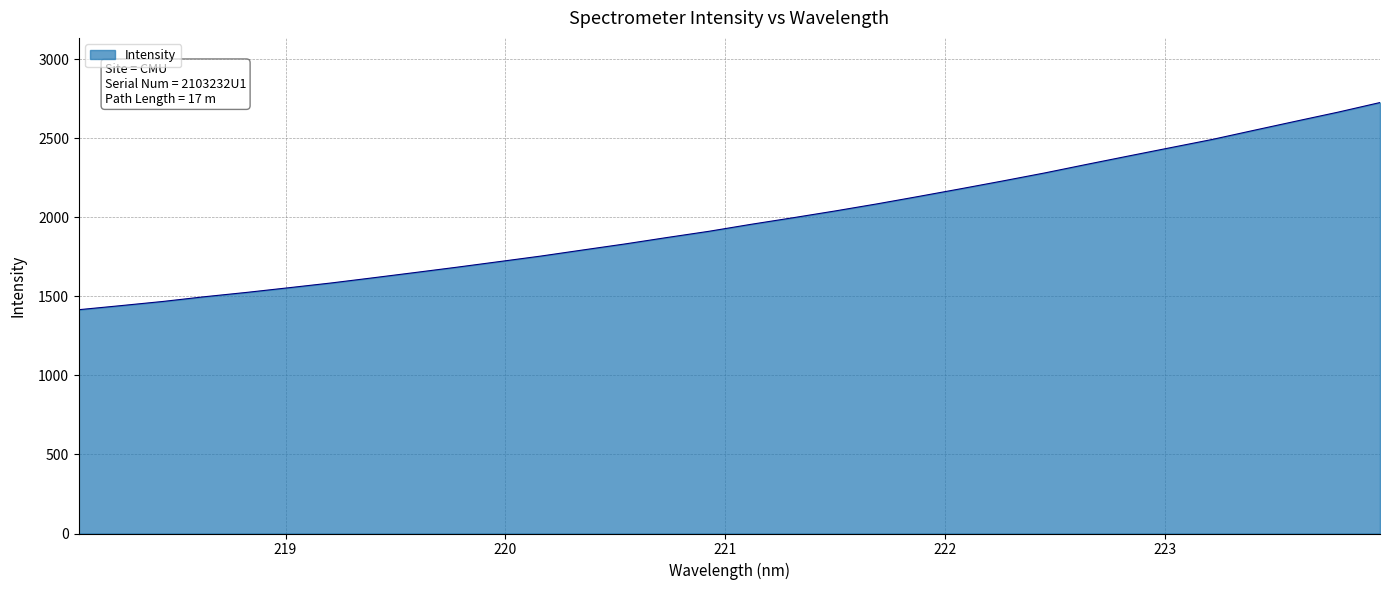

What is the difference between the second highest and minimum values?

1250.3